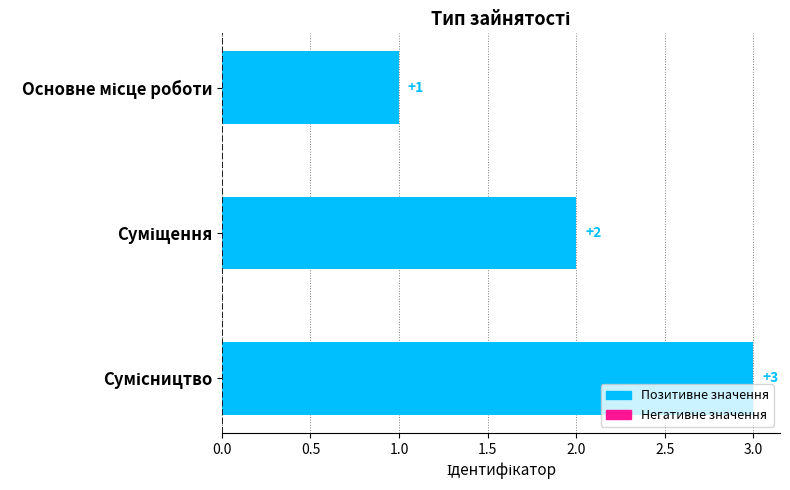

What is the value of the 3rd bar from the top?

3